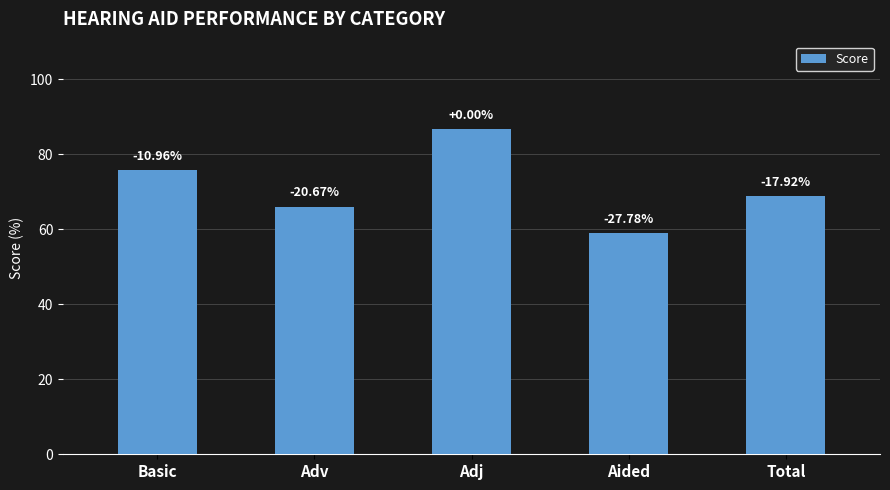

What position from the left is Adj?

3